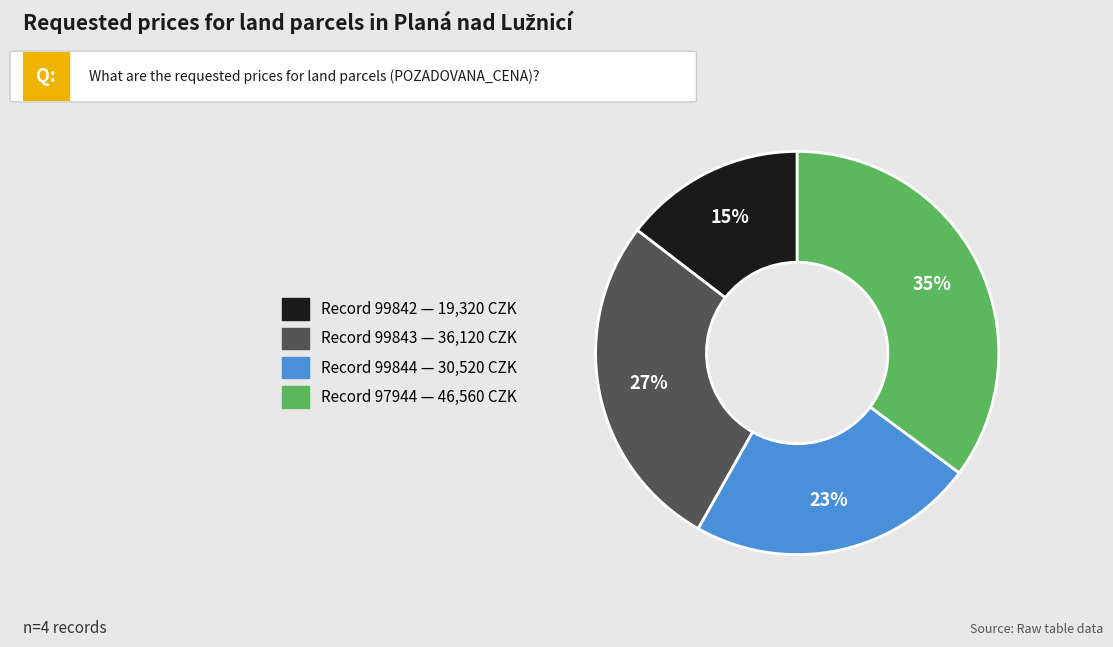

To the nearest percent, what is the average slice percentage?

25%